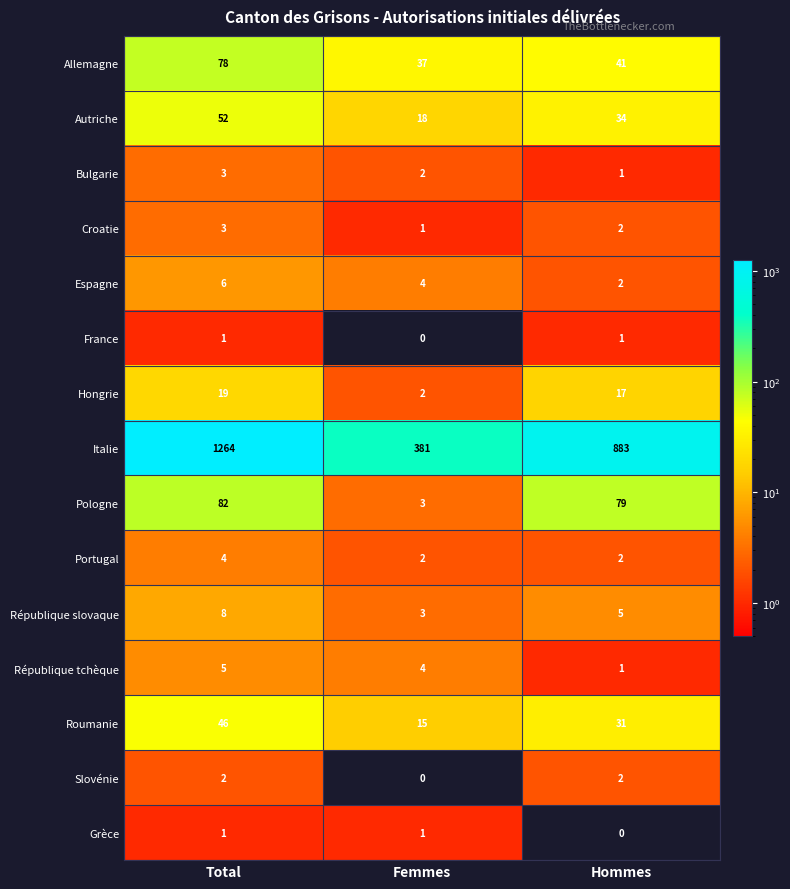

How many data points does each series have?

3